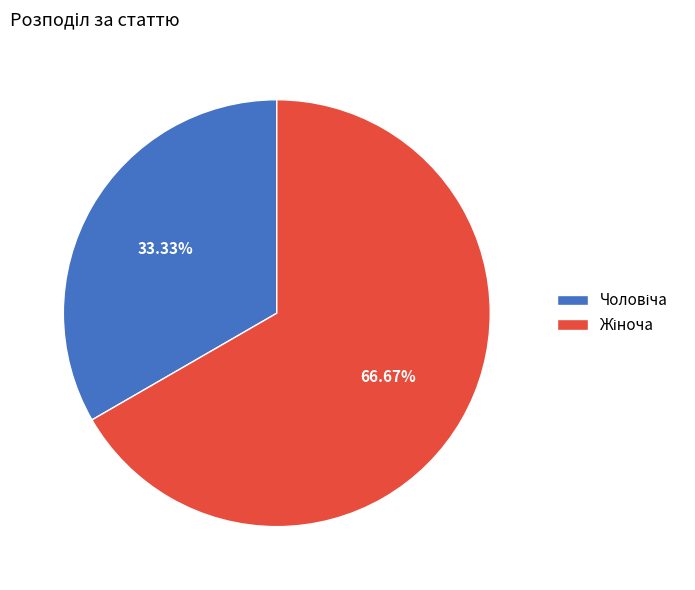

Is there any slice that represents more than half of the pie?

Yes